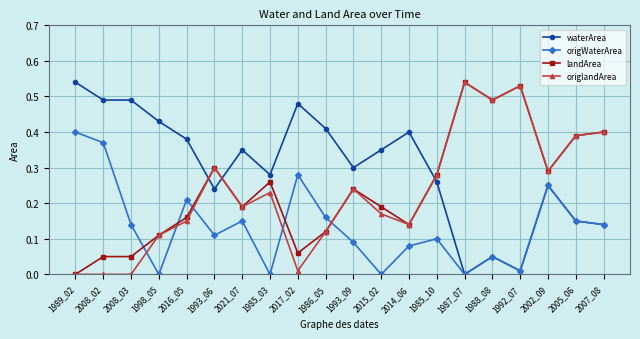

What position from the left is 2002_09?

18